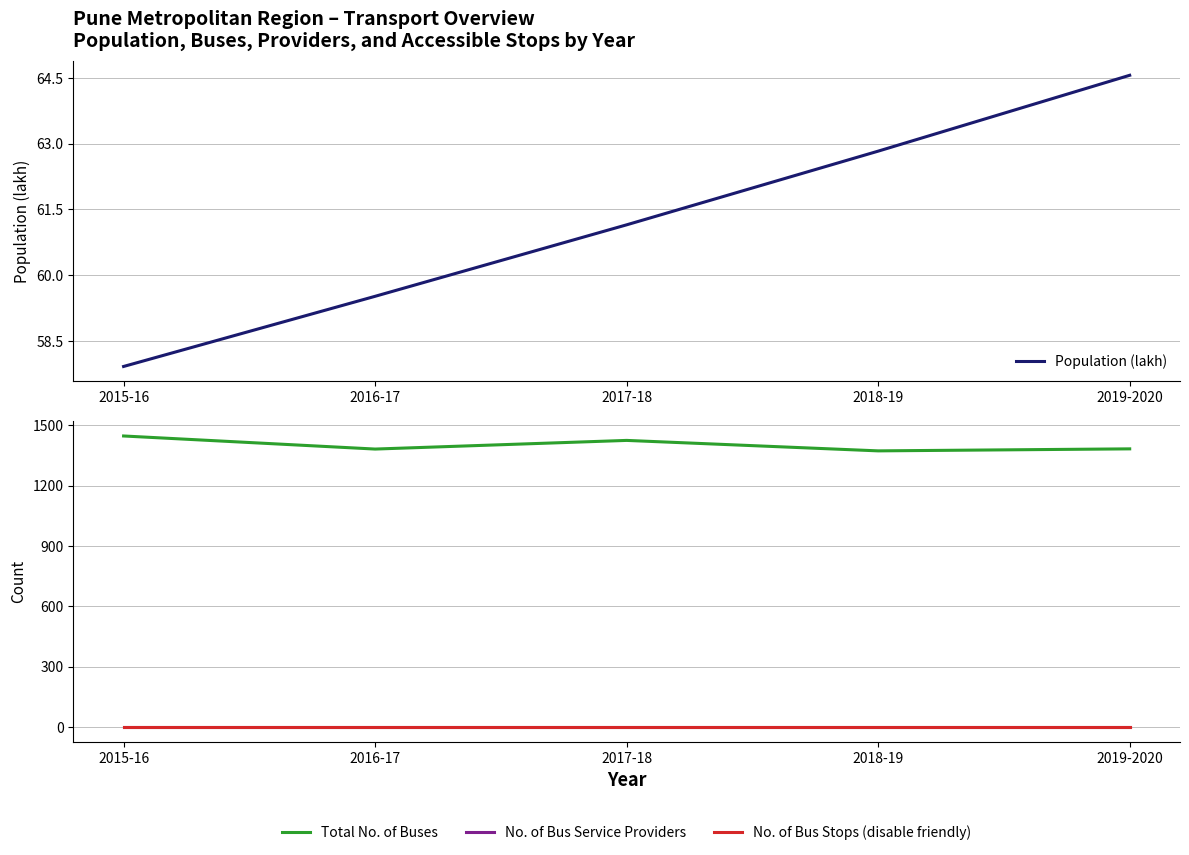

Where is Total No. of Buses nearest to the value 1410?

2017-18